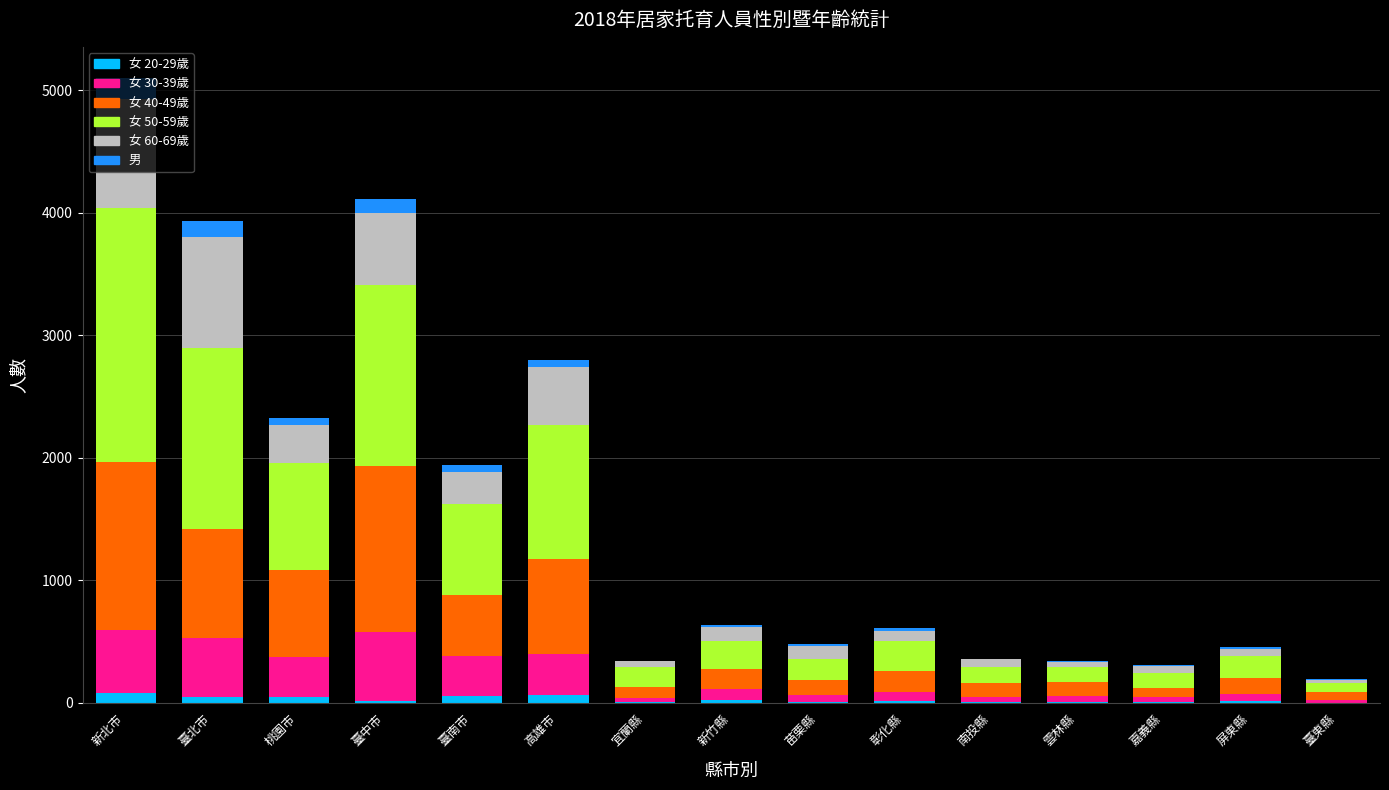

At which category is the sum across all series the highest?

新北市